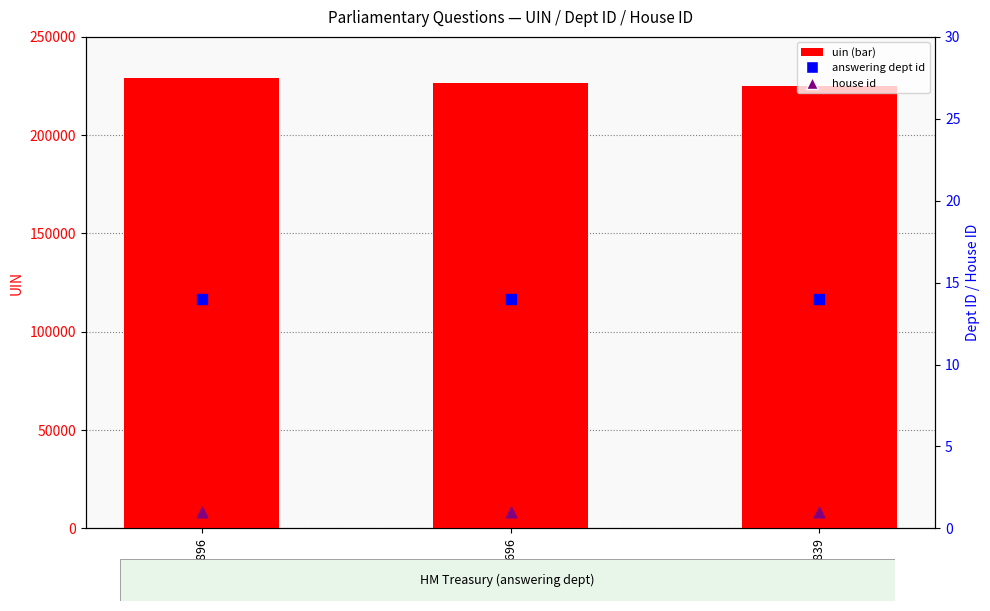

Is the value of answering dept id at 224839 greater than the value of uin at 224839?

No